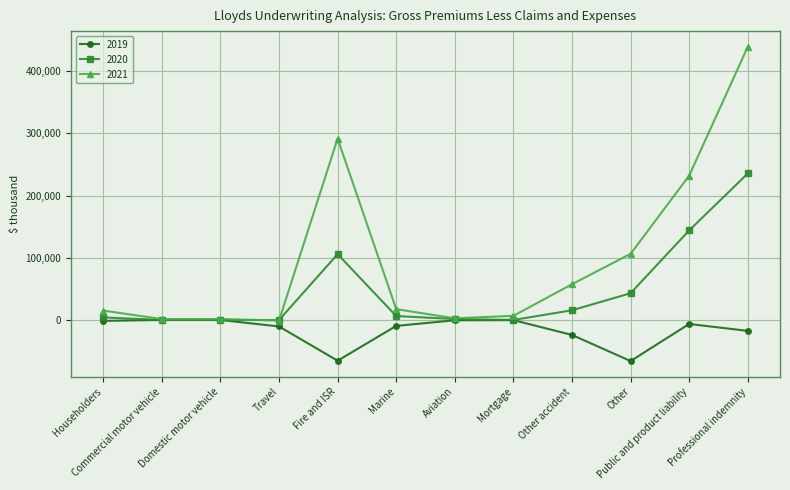

What are all the series names shown in the legend?

2019, 2020, 2021